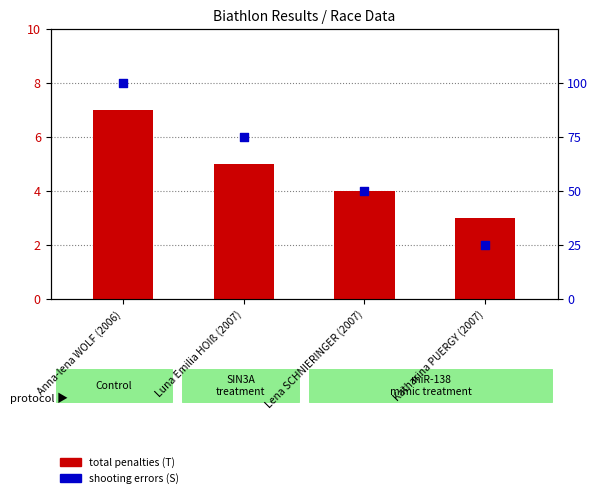

At how many categories does at least one series exceed 83?

1